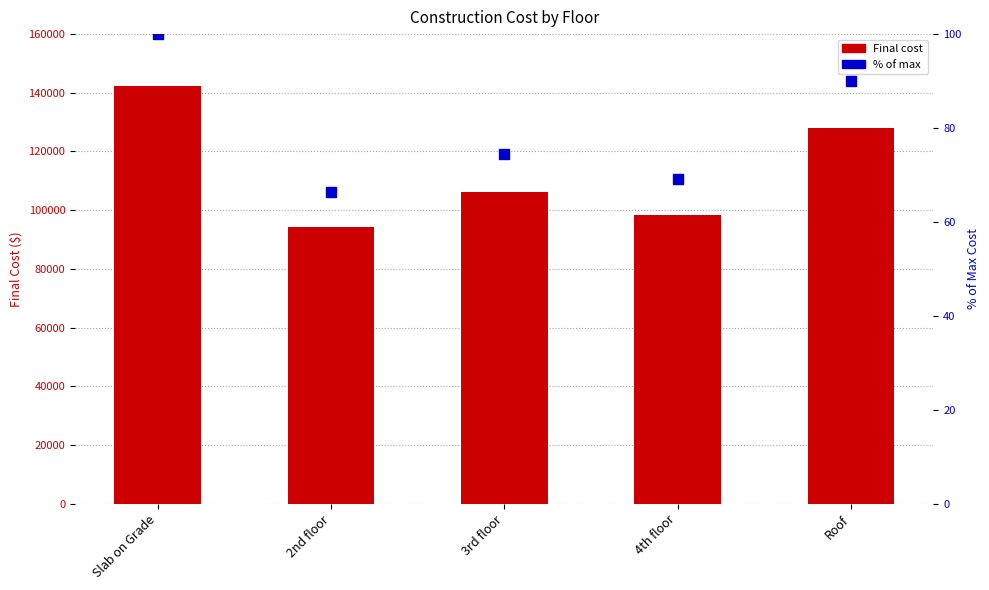

At which category is the sum across all series the highest?

Slab on Grade